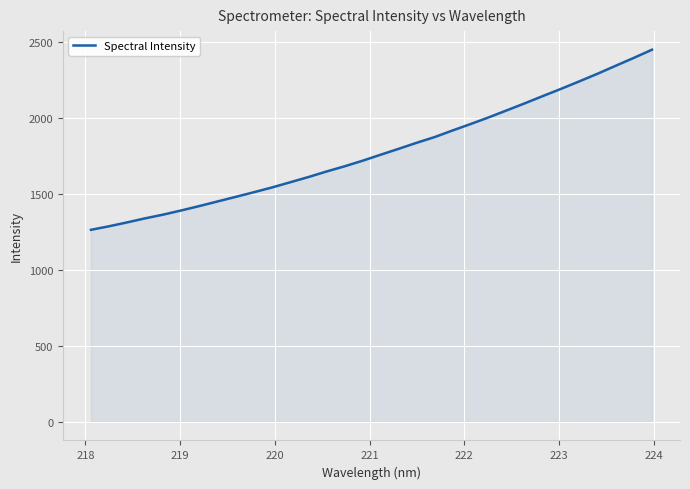

What is the difference between the maximum and minimum values?

1184.3